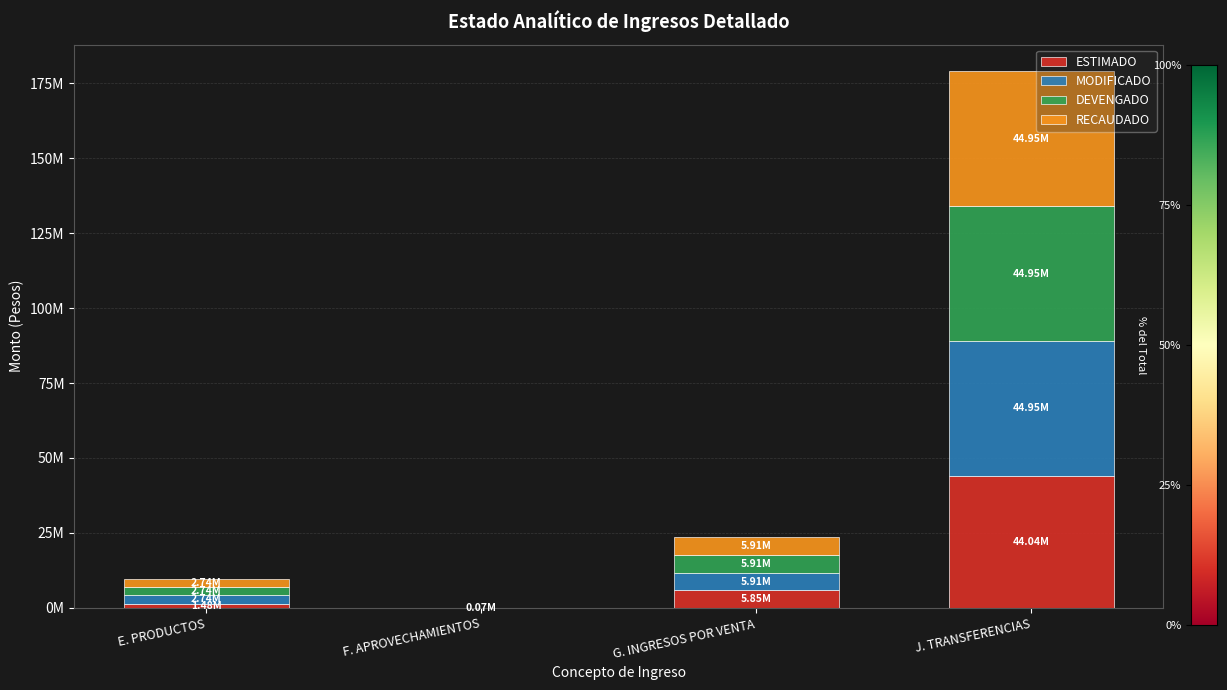

Are the bars horizontal?

No